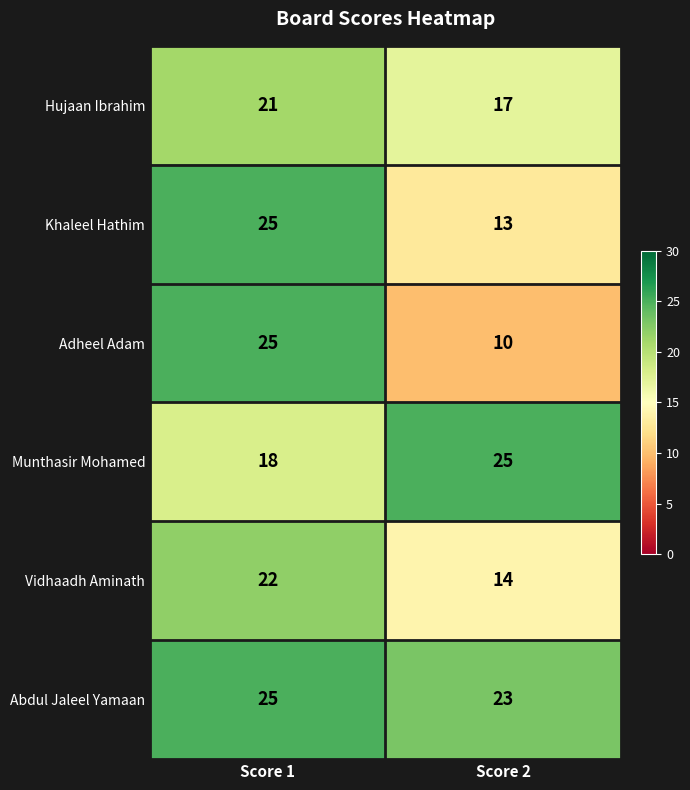

At Score 2, list the series in order from largest to smallest.

Munthasir Mohamed, Abdul Jaleel Yamaan, Hujaan Ibrahim, Vidhaadh Aminath, Khaleel Hathim, Adheel Adam